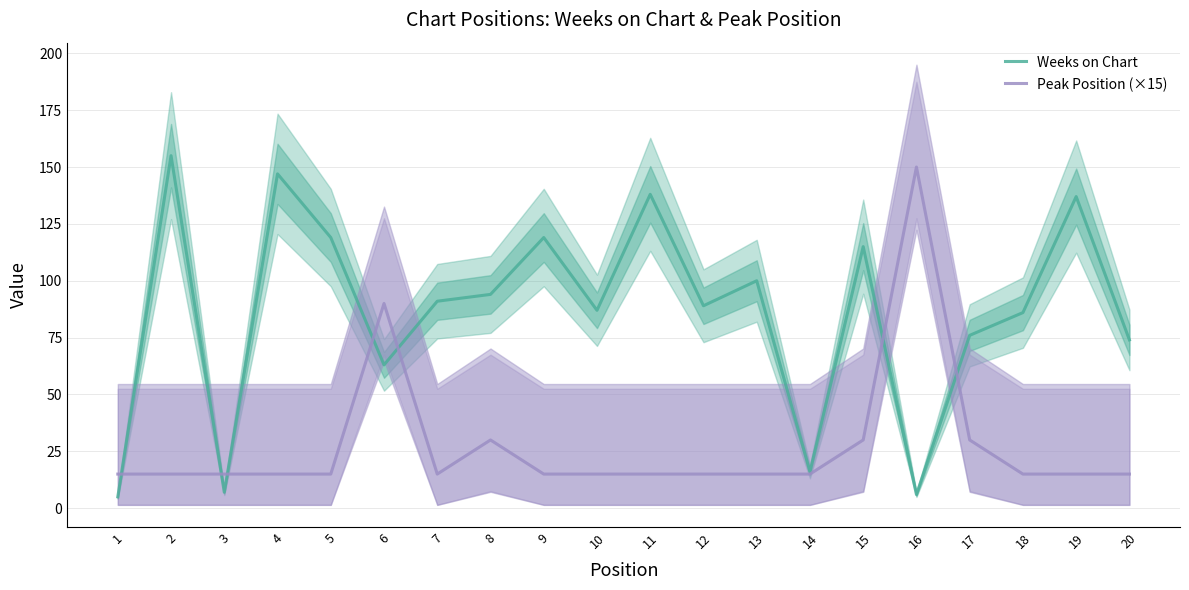

Which series ends up on top after the final intersection of Peak Position (×15) and Weeks on Chart?

Weeks on Chart